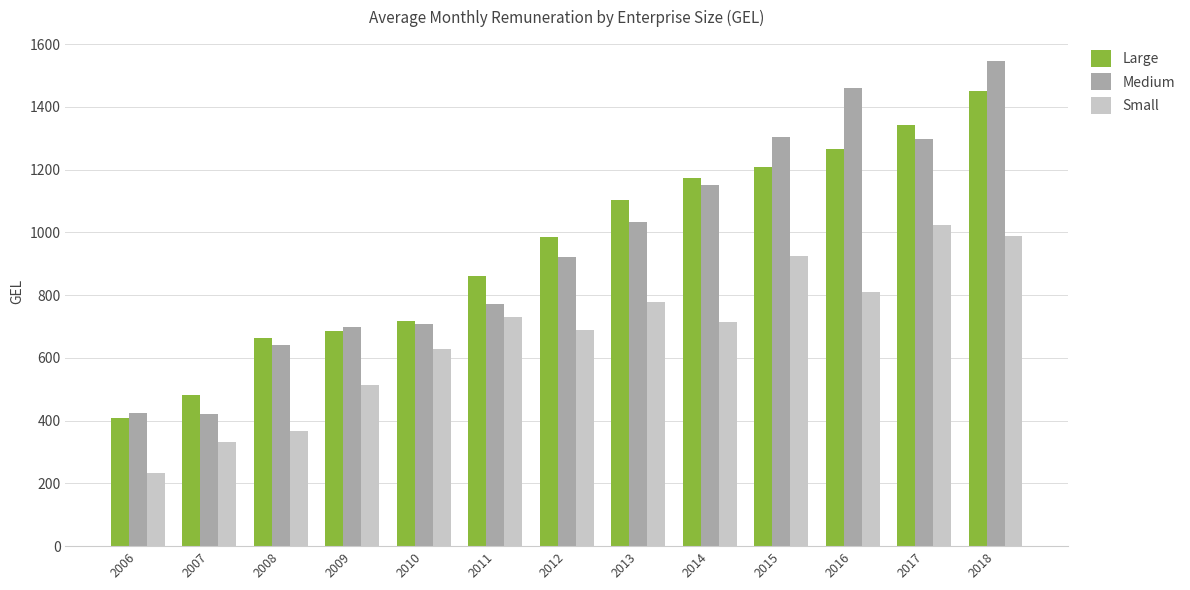

What value does the Medium series have at 2014?

1150.6